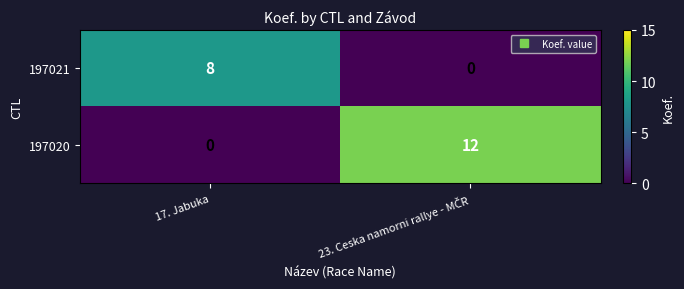

Which series has the widest spread of values?

197020